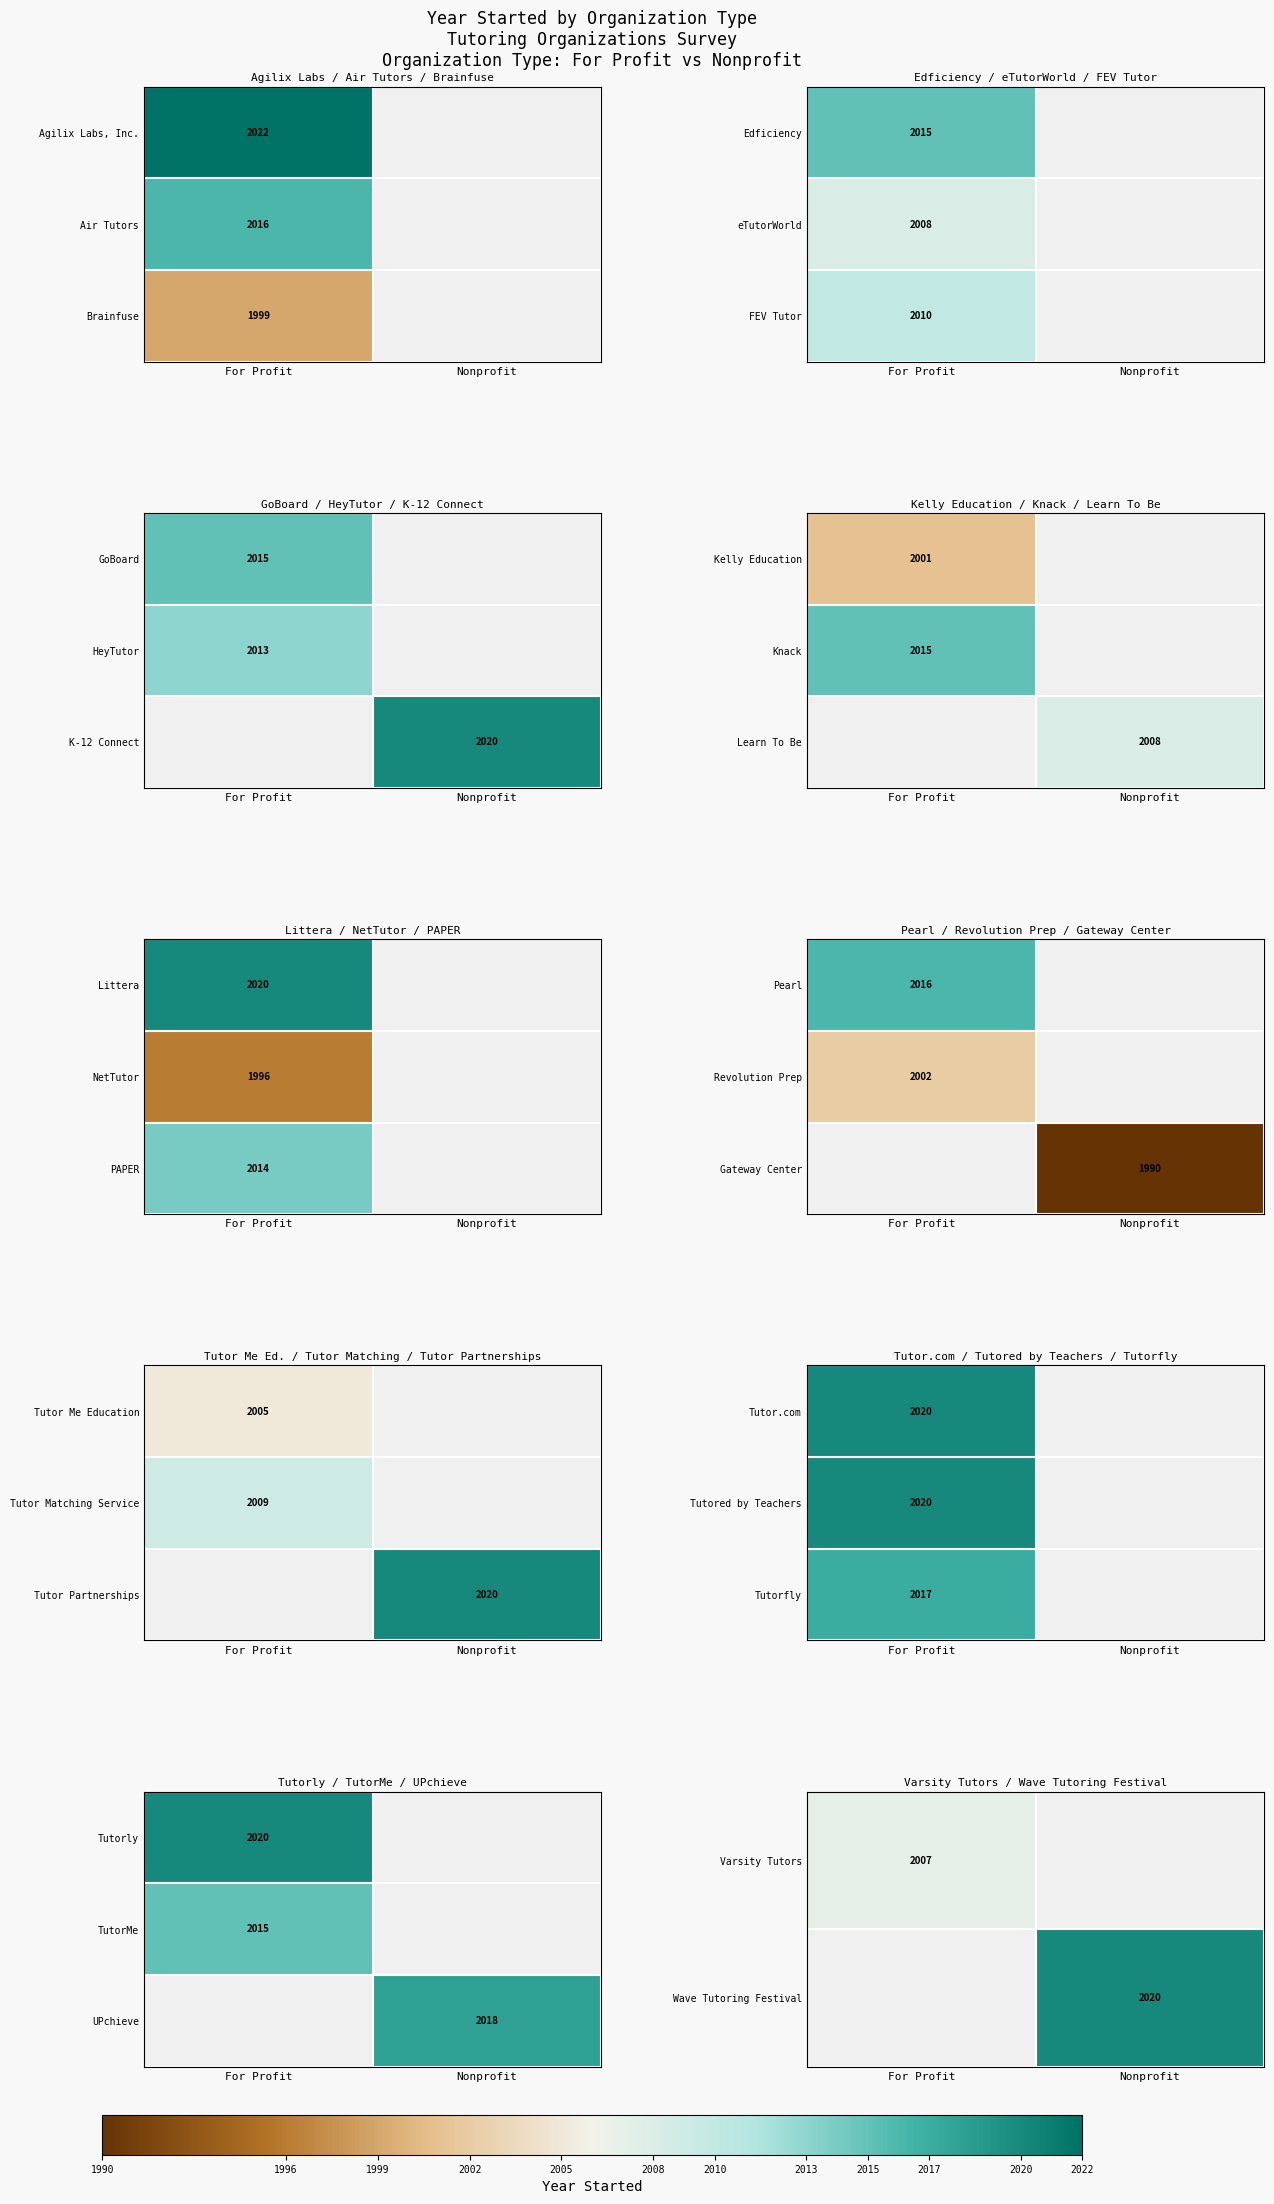

How many distinct data groups are displayed?

3